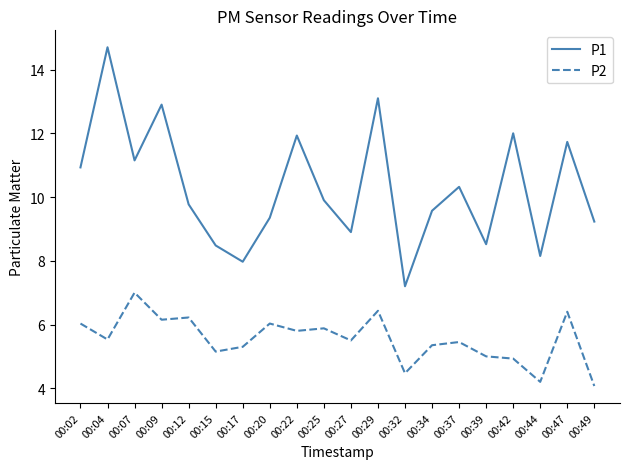

True or false: P1 and P2 intersect in this chart.

False